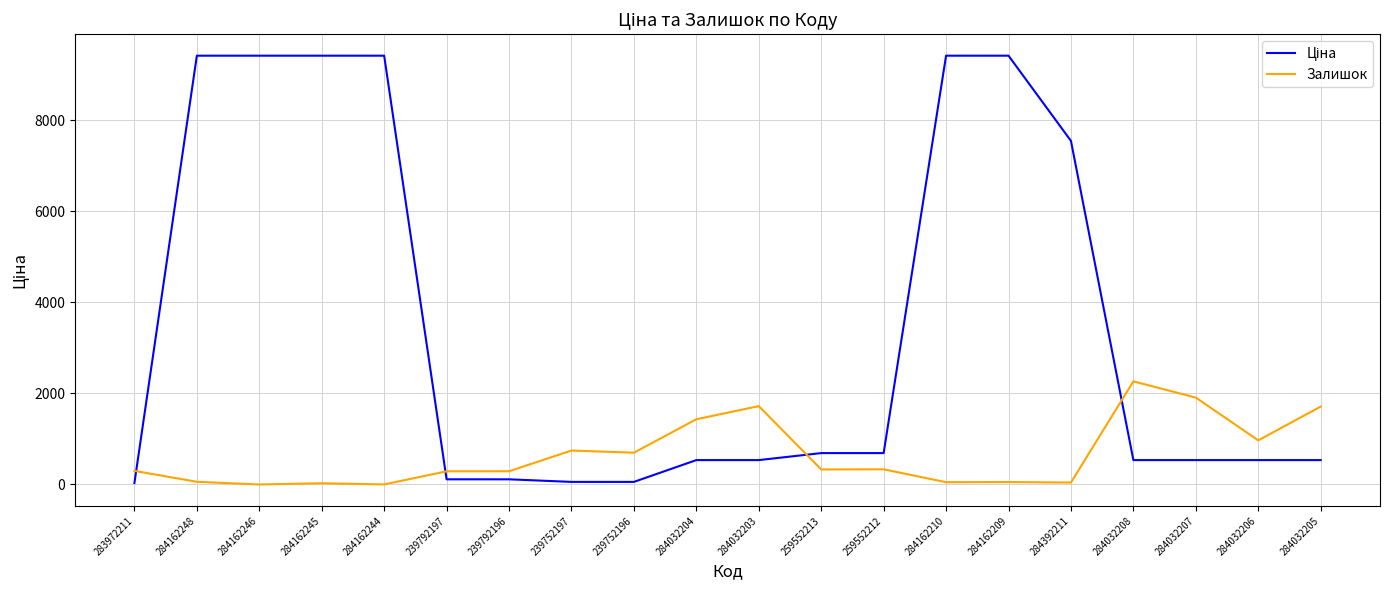

The Залишок series shows 1152.9 at 239752196. True or false?

False